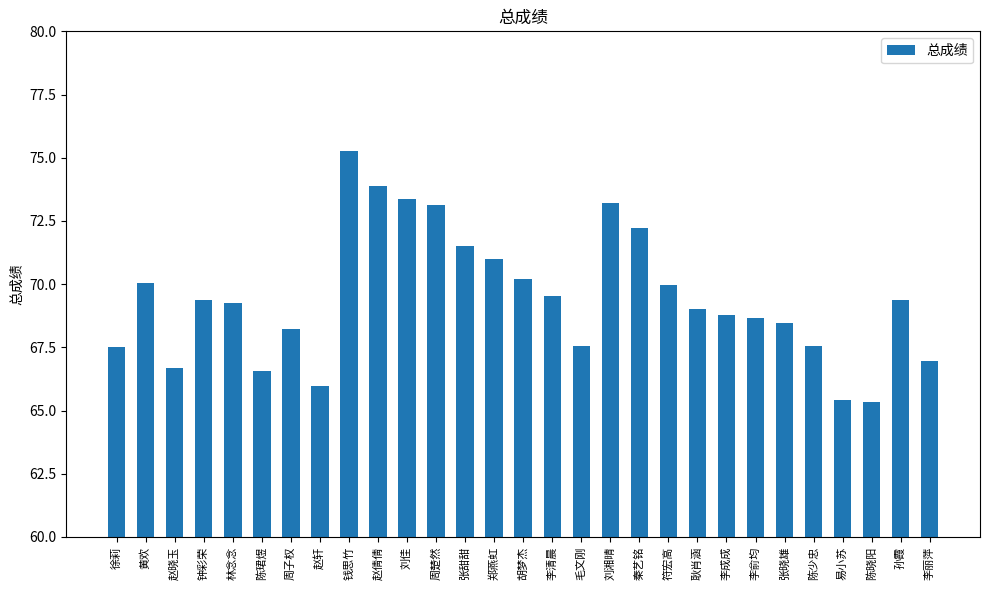

What is the smallest value displayed?

65.3